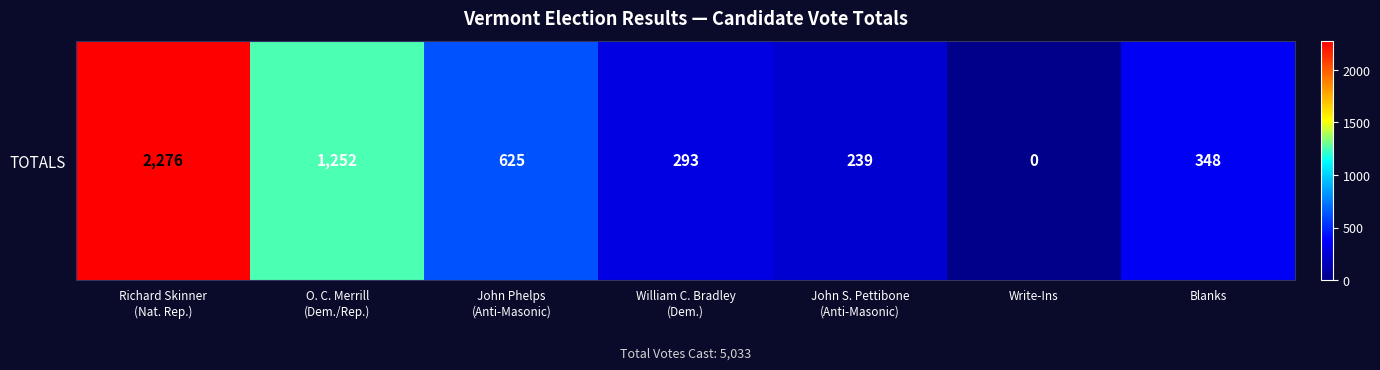

Rank the categories by value from highest to lowest.

Richard Skinner
(Nat. Rep.), O. C. Merrill
(Dem./Rep.), John Phelps
(Anti-Masonic), Blanks, William C. Bradley
(Dem.), John S. Pettibone
(Anti-Masonic), Write-Ins